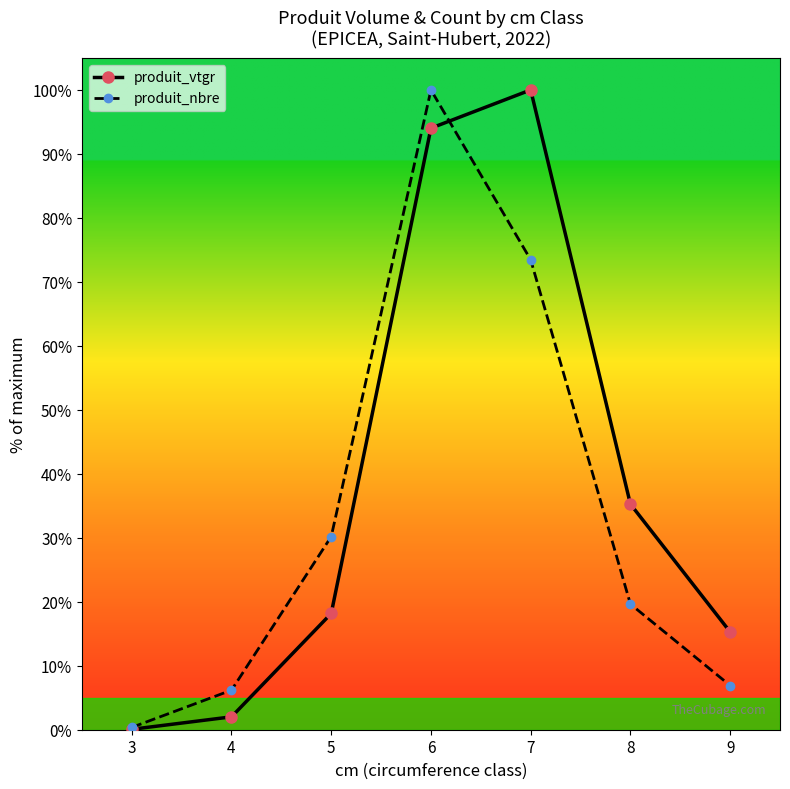

How many data points in produit_nbre are above 19?

4